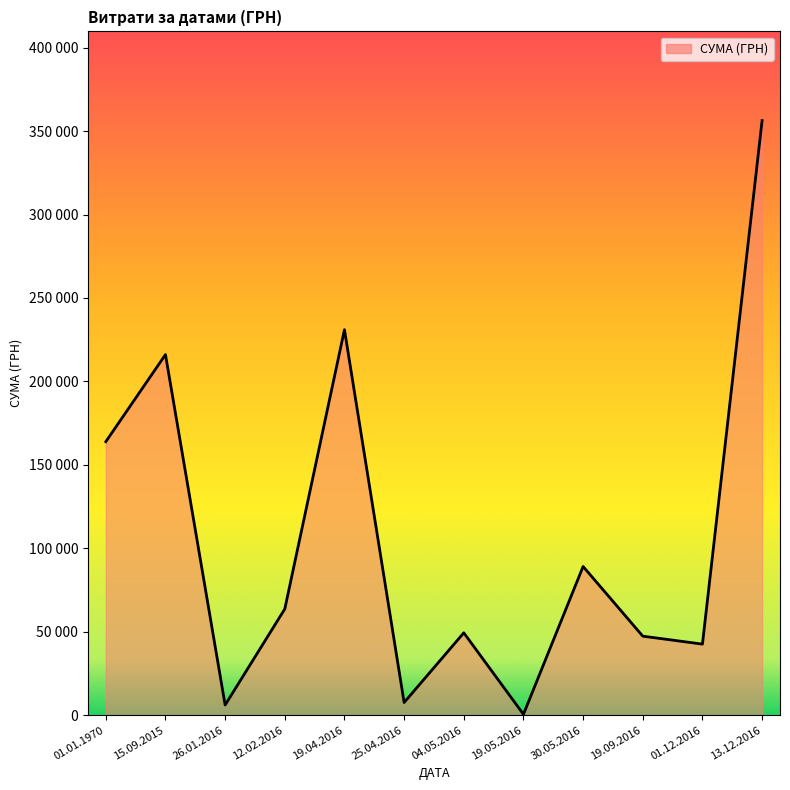

Is this an area chart (filled region under the line)?

Yes